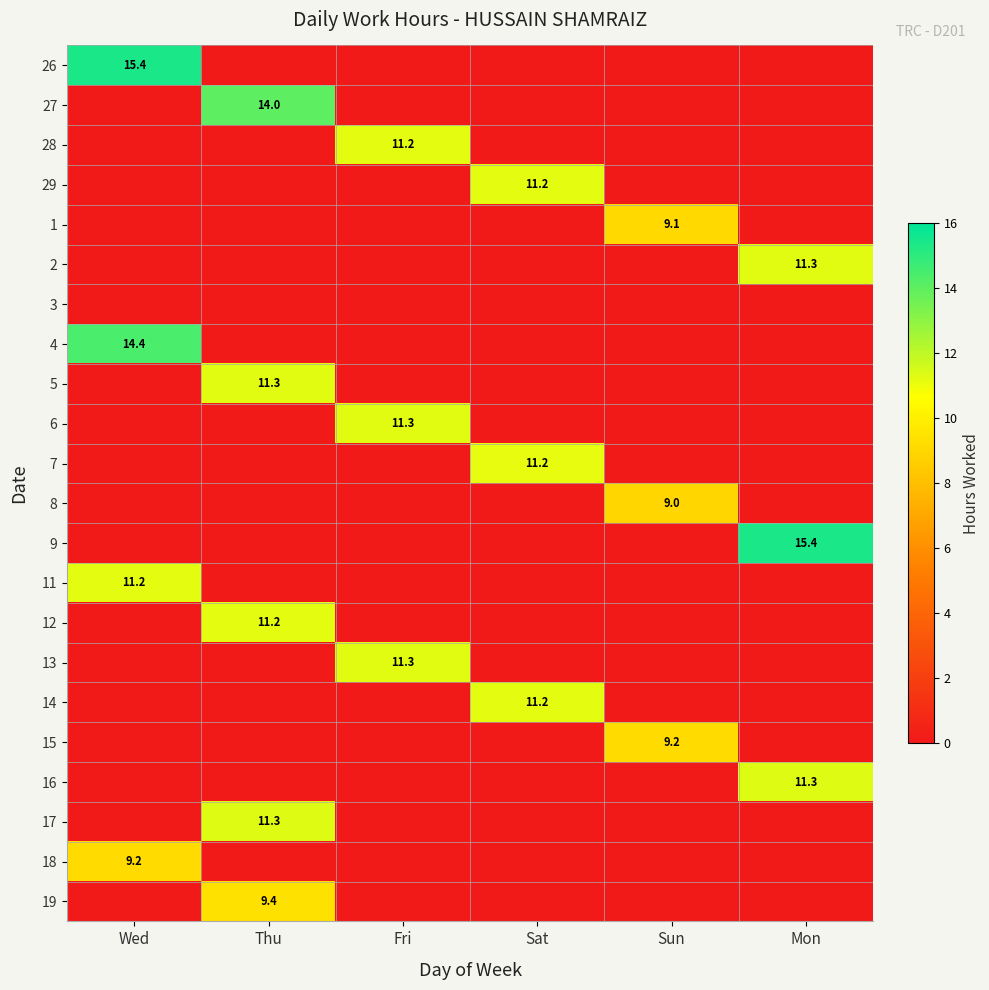

What is the difference between the highest and lowest values at Wed?

15.4